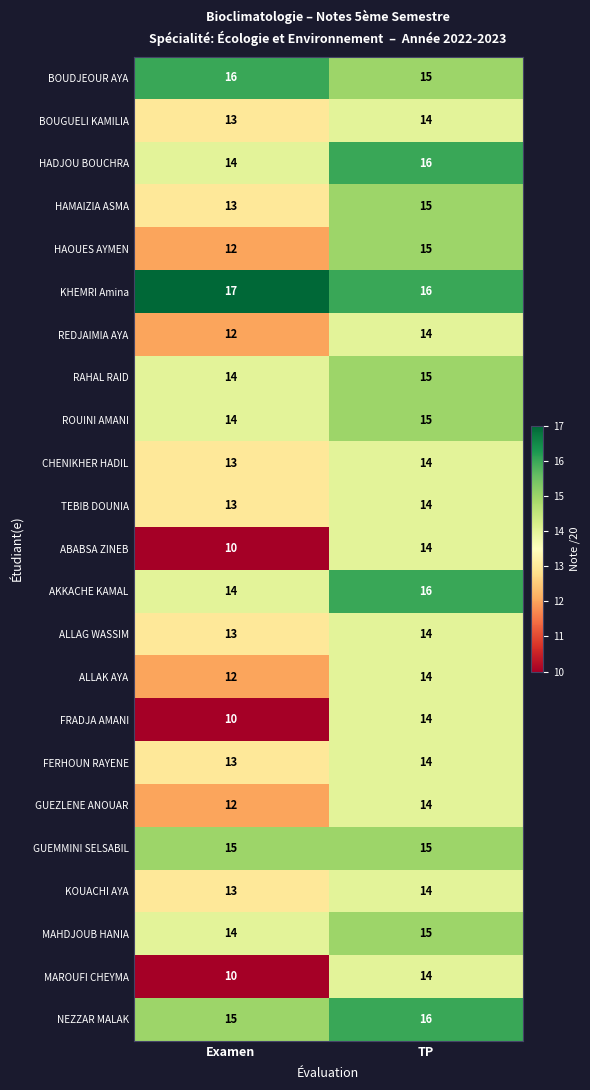

At which category is the sum across all series the highest?

TP